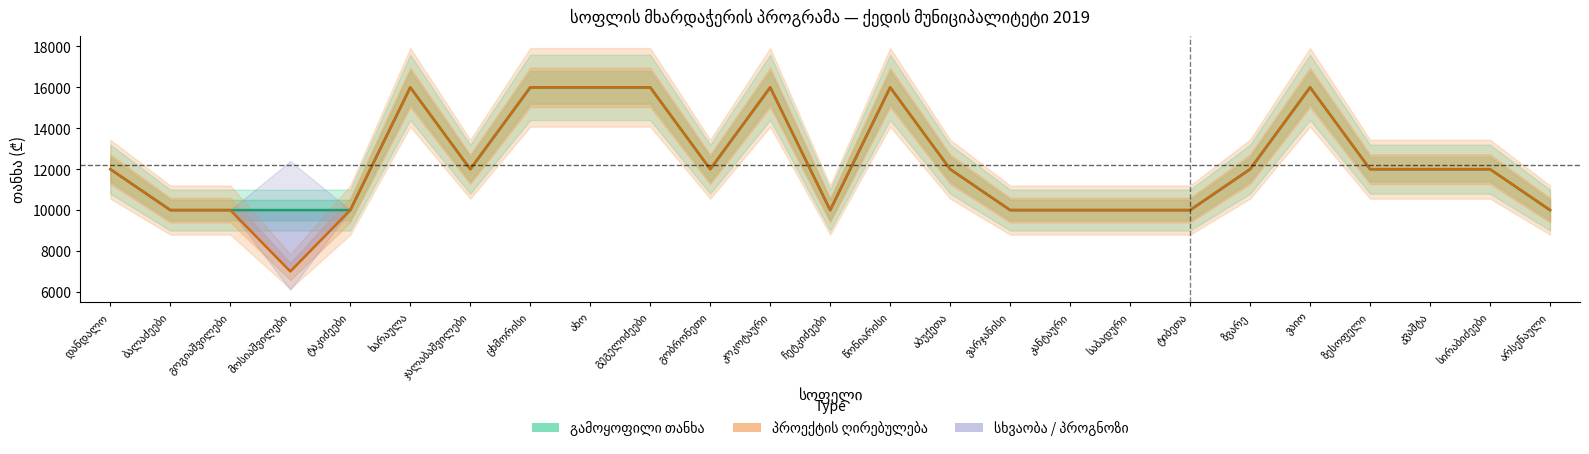

Between ცხმორისი and ტიბეთა, which series saw the biggest shift?

გამოყოფილი თანხა